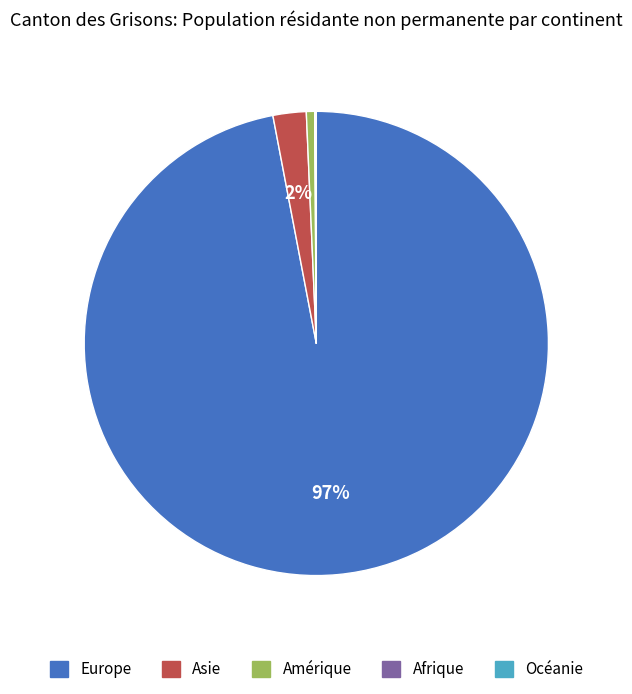

Is the sum of Amérique and Asie greater than half?

No